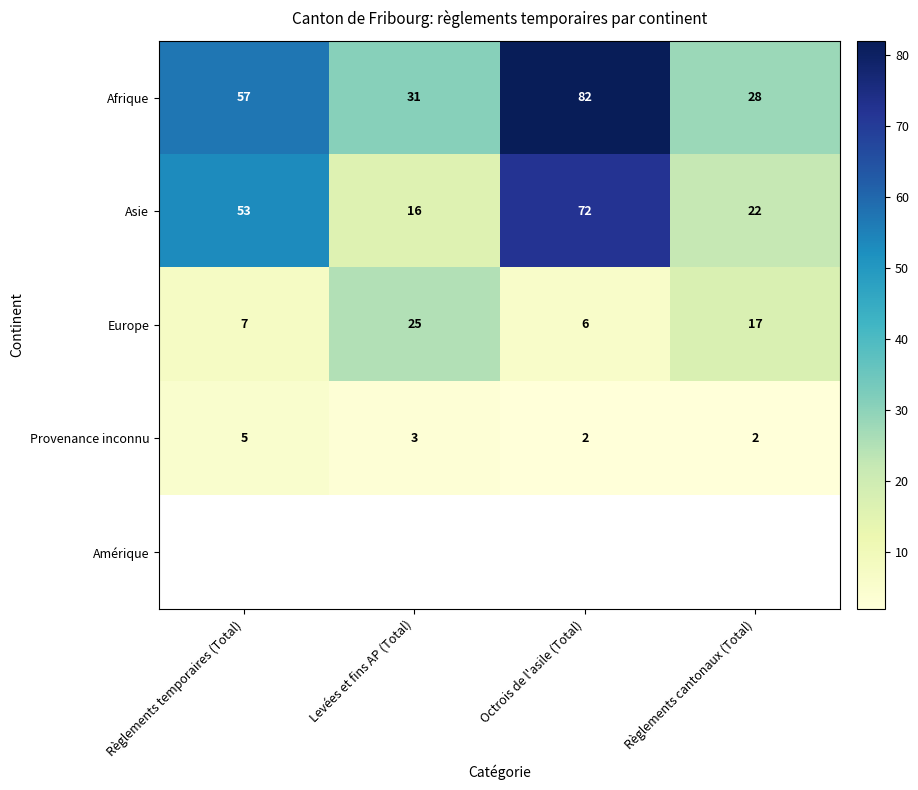

The Asie series shows 22 at Règlements cantonaux (Total). True or false?

True